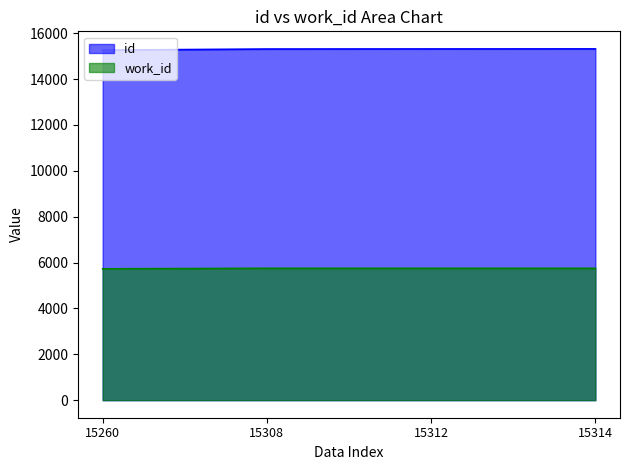

Read the id value at 15260, to the nearest 10.

15260